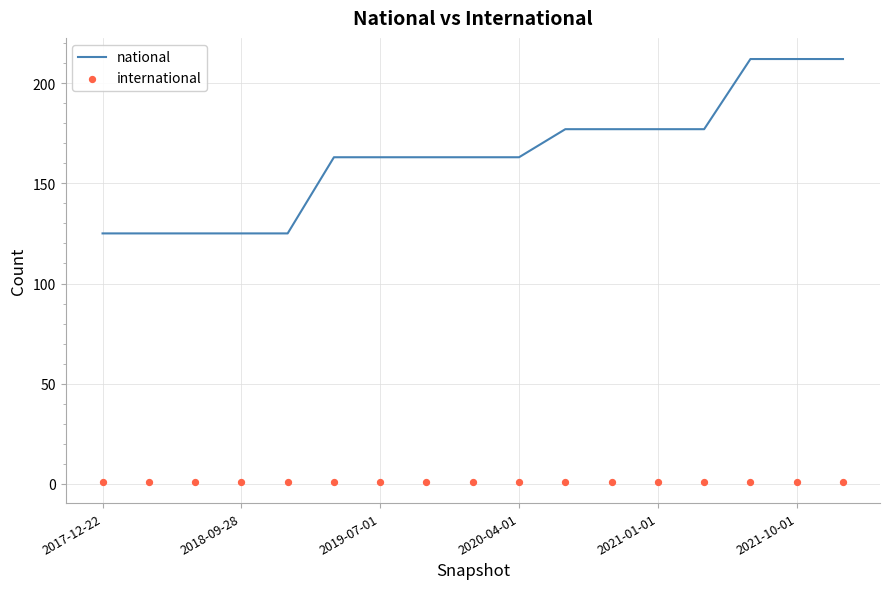

Which series contains the lowest Y value?

international